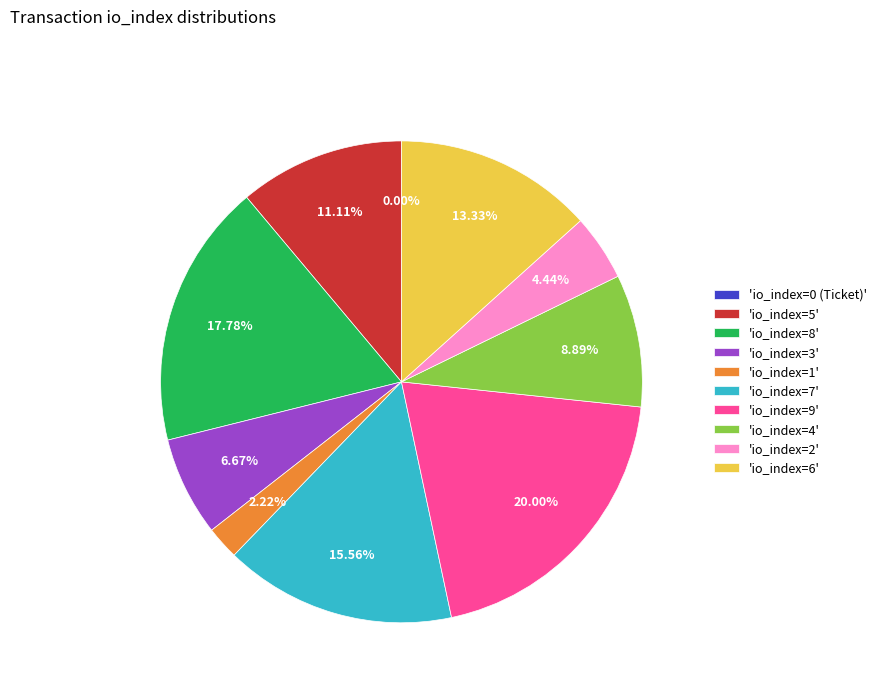

To the nearest percent, what is the average slice percentage?

10%